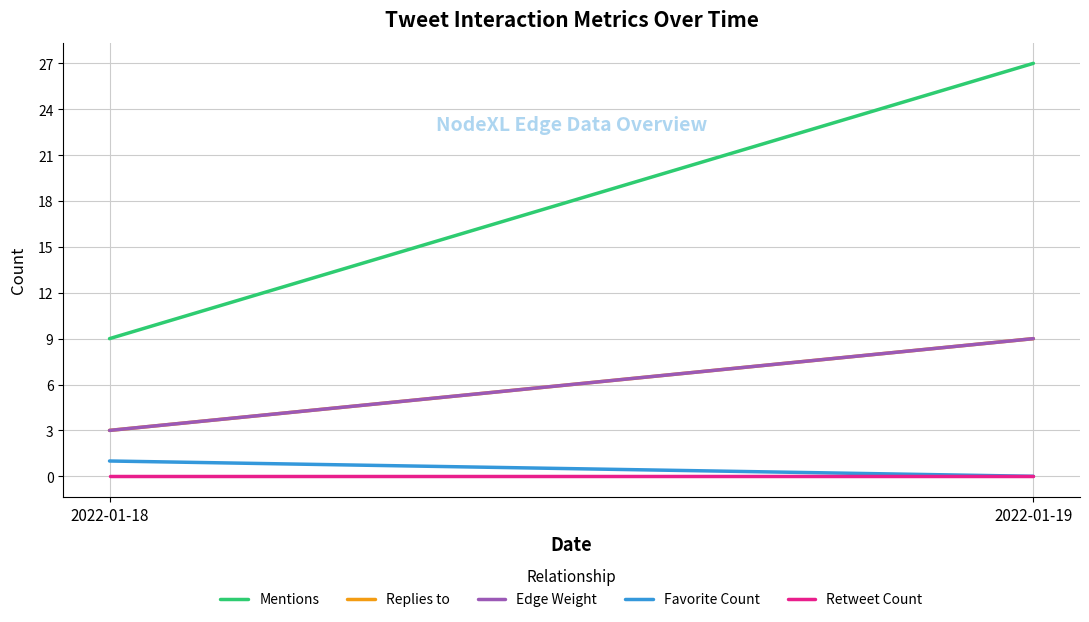

What is the spread (max minus min) of values at 2022-01-19?

27